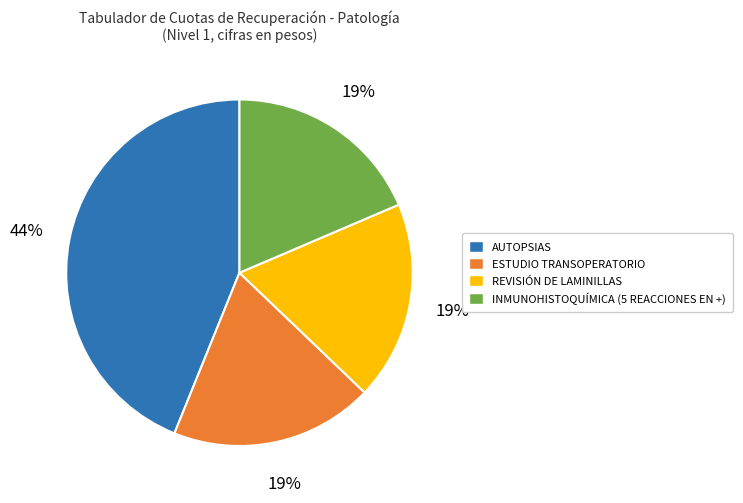

Which has a higher value, AUTOPSIAS or REVISIÓN DE LAMINILLAS?

AUTOPSIAS